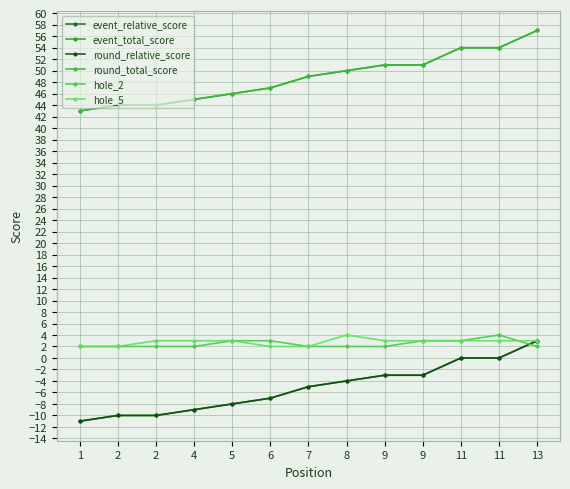

Does the chart have visible grid lines?

Yes